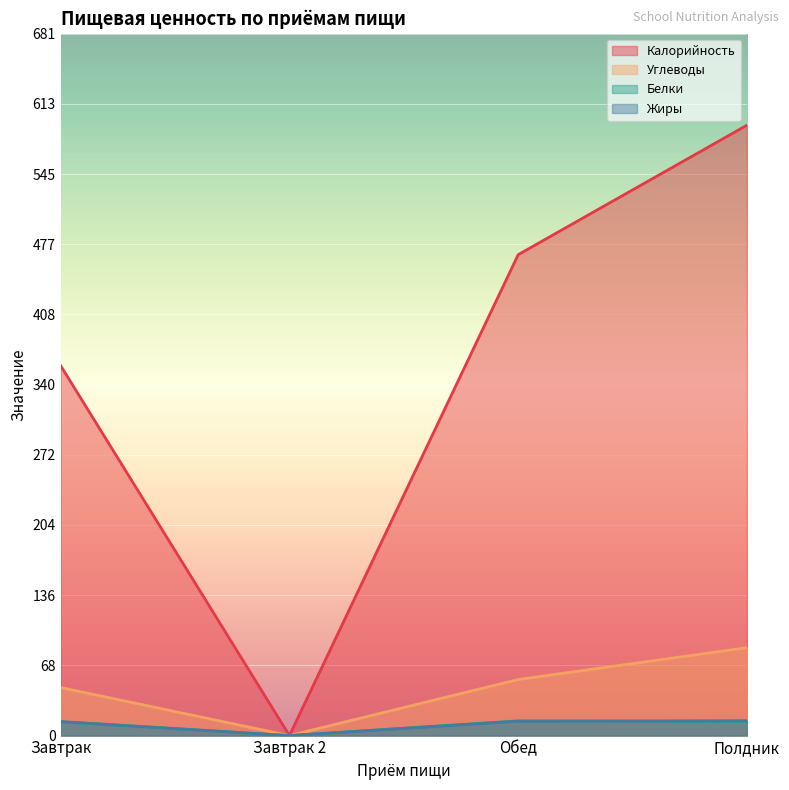

List the series in order of their peak value, lowest first.

Белки, Жиры, Углеводы, Калорийность